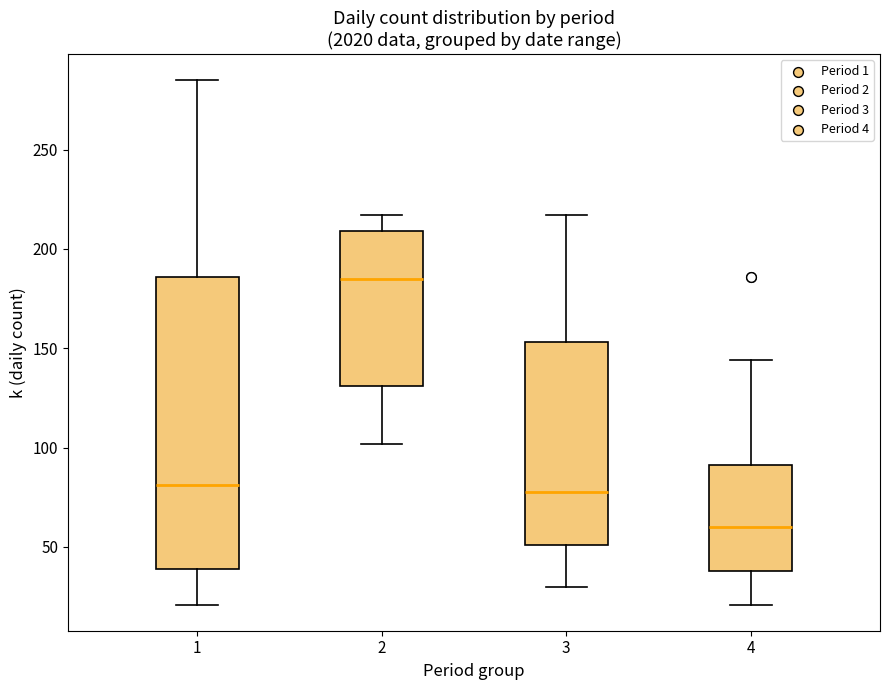

Which box is the tallest, from its lower edge to its upper edge?

1